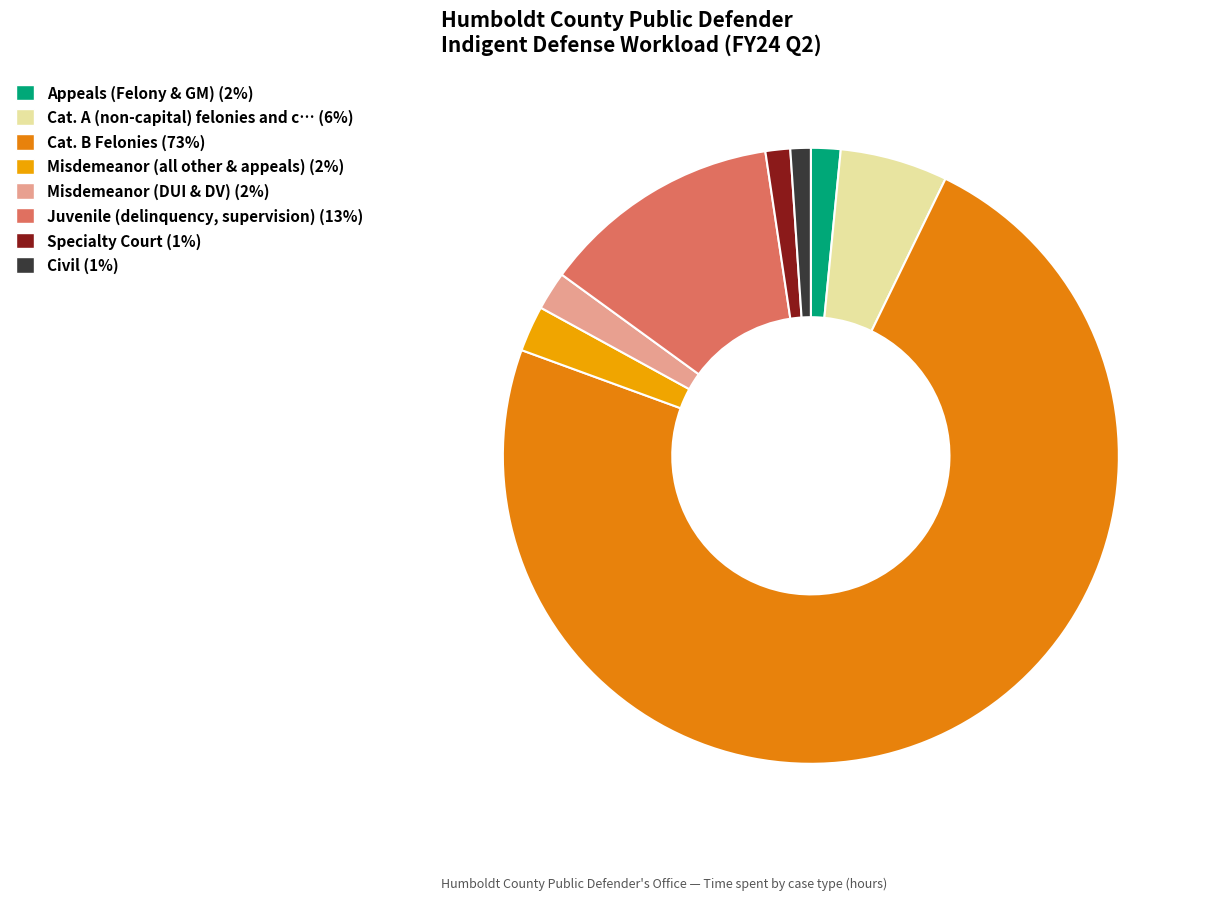

Count the number of slices in the pie.

8